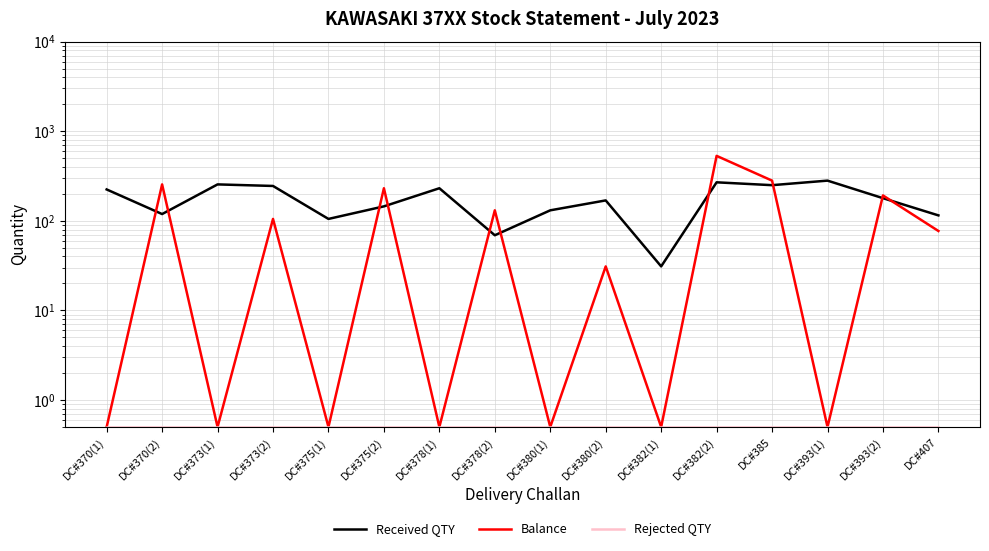

What is the difference between the second highest and second lowest values in the Balance series?

280.5